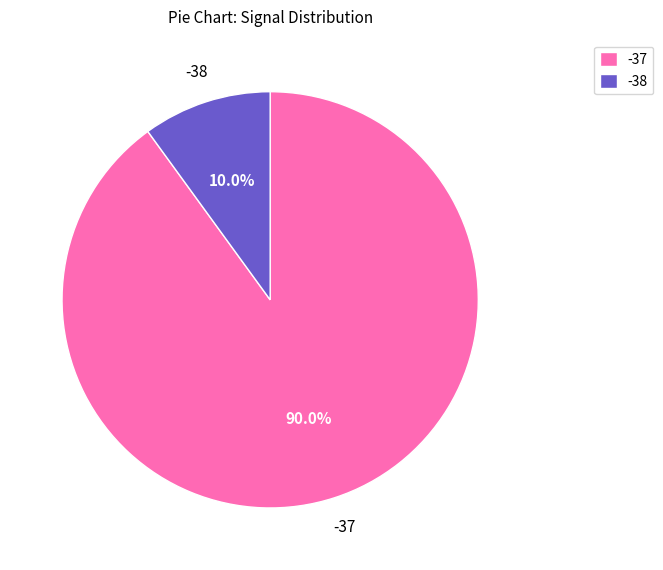

Count the number of slices in the pie.

2